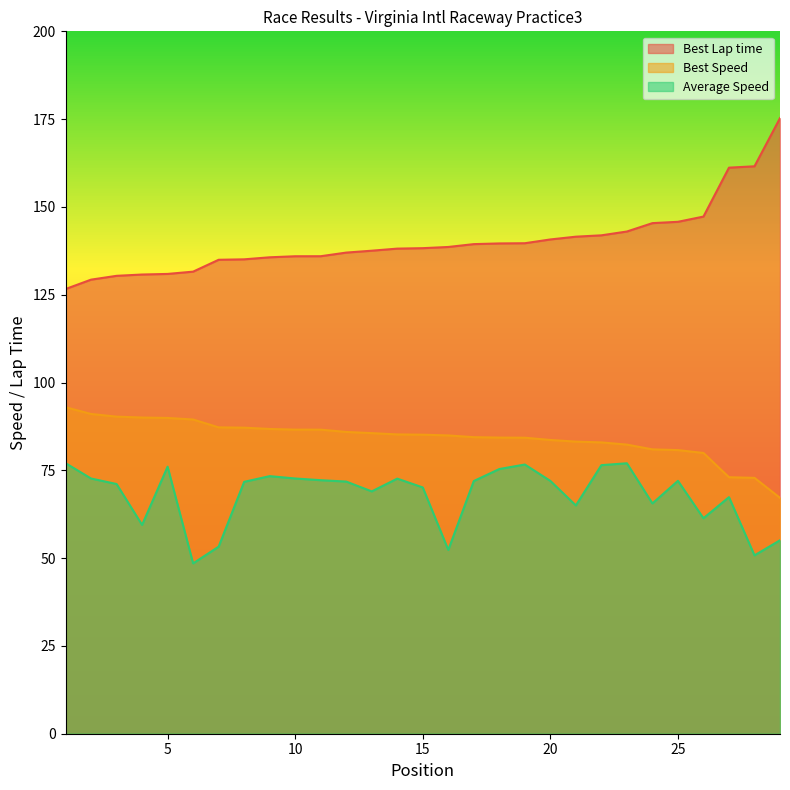

Reading right to left, extract all data points from this chart.

Best Lap time: 175.3	161.6	161.2	147.3	145.8	145.4	143.0	141.9	141.5	140.7	139.7	139.6	139.4	138.6	138.3	138.1	137.5	137.0	136.0	136.0	135.7	135.1	135.0	131.6	130.9	130.8	130.4	129.3	126.6
Best Speed: 67.2	72.9	73.0	79.9	80.8	81.0	82.3	83.0	83.2	83.6	84.3	84.3	84.4	84.9	85.1	85.2	85.6	85.9	86.6	86.6	86.8	87.1	87.2	89.5	89.9	90.0	90.3	91.0	93.0
Average Speed: 55.1	50.8	67.4	61.4	72.0	65.6	77.0	76.5	65.0	72.0	76.7	75.4	72.0	52.3	70.1	72.6	69.0	71.8	72.2	72.7	73.3	71.7	53.3	48.5	76.0	59.5	71.1	72.7	77.0